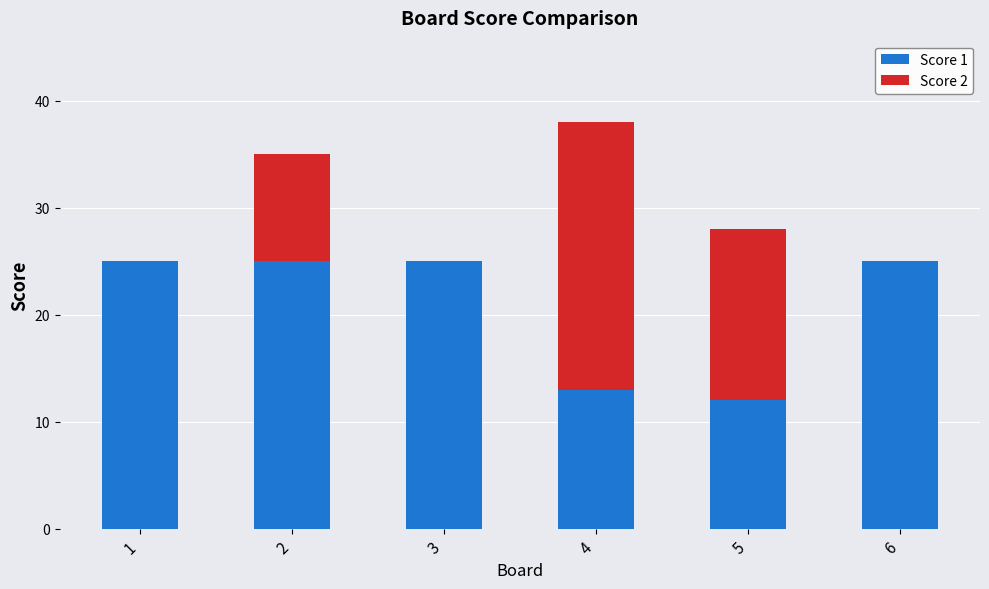

At which category is the sum across all series the highest?

4